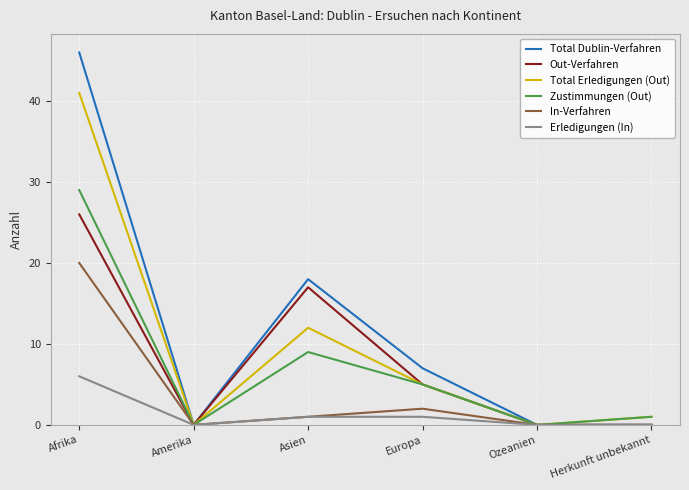

Reading right to left, extract all data points from this chart.

Total Dublin-Verfahren: 0	0	7	18	0	46
Out-Verfahren: 0	0	5	17	0	26
Total Erledigungen (Out): 1	0	5	12	0	41
Zustimmungen (Out): 1	0	5	9	0	29
In-Verfahren: 0	0	2	1	0	20
Erledigungen (In): 0	0	1	1	0	6